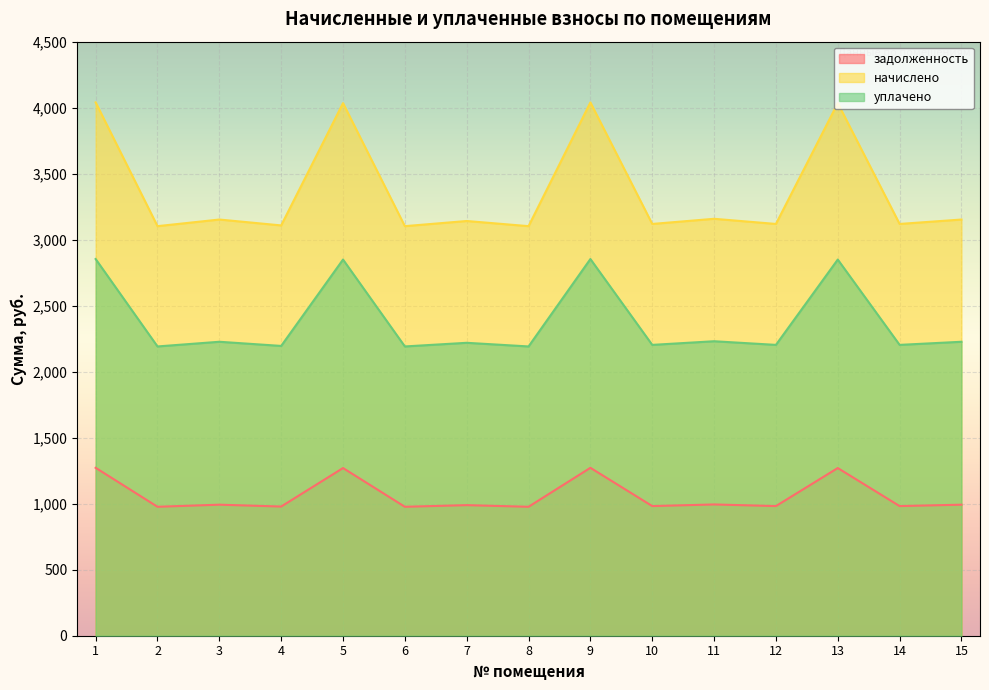

How many lines are shown in the chart?

3